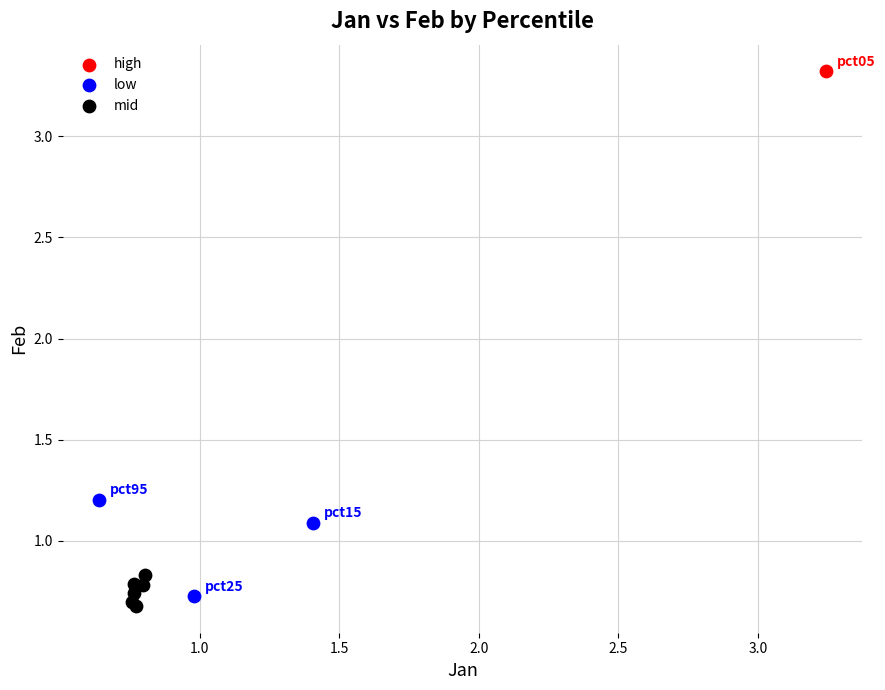

Which series contains the highest Y value?

high